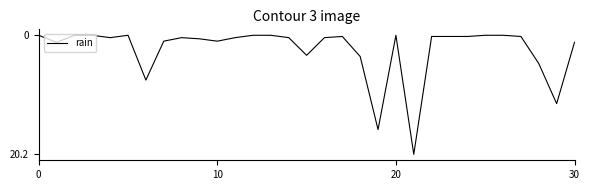

Reading left to right, transcribe all the data shown in this chart.

0.0	-1.2	0.0	0.0	-0.4	0.0	-7.6	-1.0	-0.4	-0.6	-1.0	-0.4	0.0	0.0	-0.4	-3.4	-0.4	-0.2	-3.6	-16.0	0.0	-20.2	-0.2	-0.2	-0.2	0.0	0.0	-0.2	-4.8	-11.6	-1.2